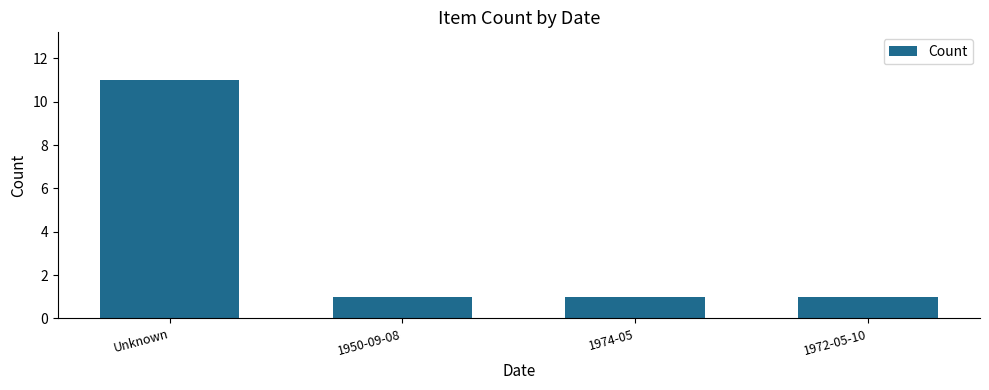

Are the bars grouped side by side (vs. stacked)?

No